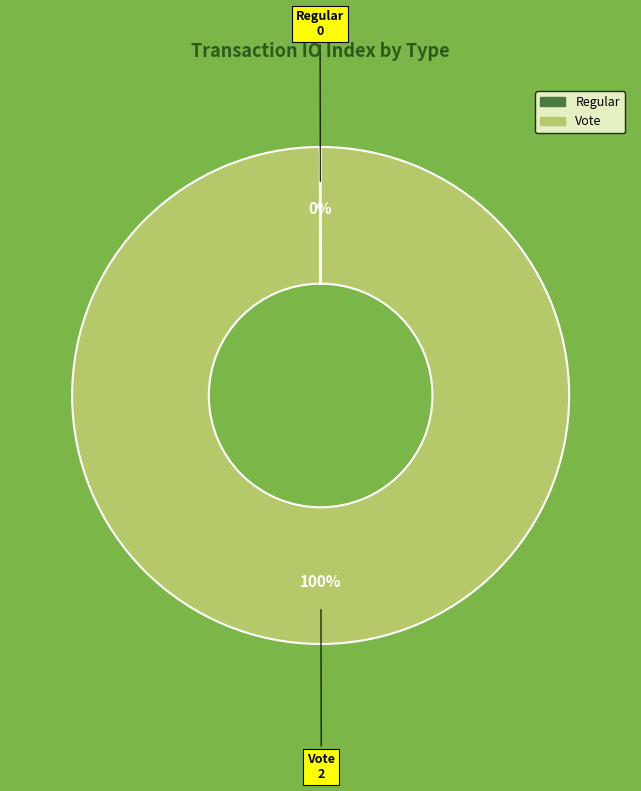

To the nearest percent, what is the difference between the largest and smallest slice percentages?

100%